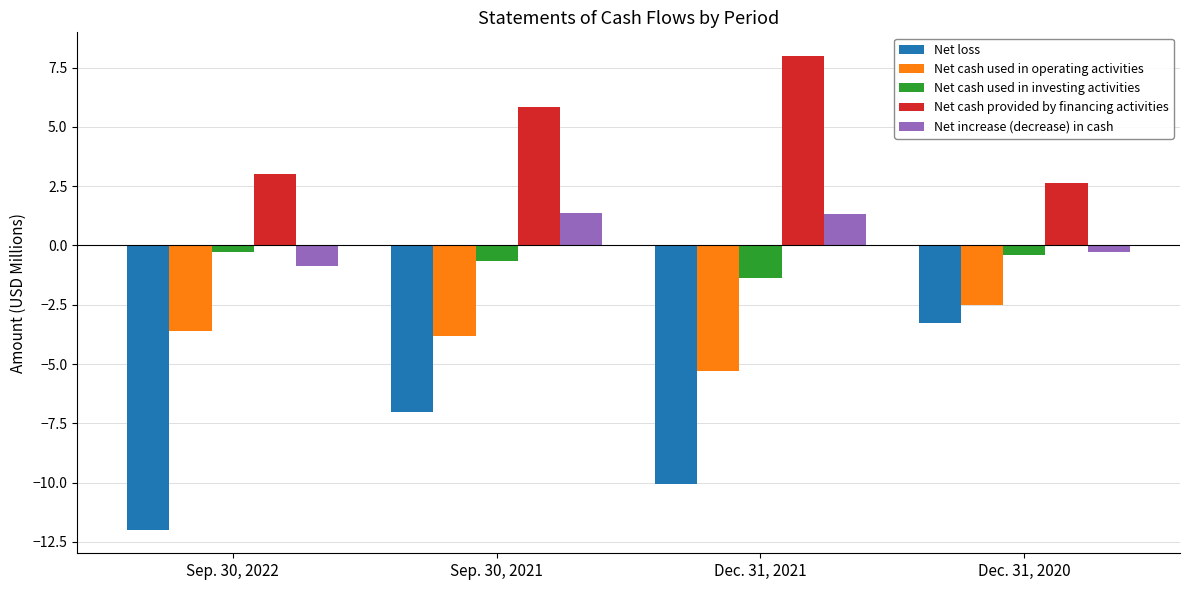

What is the sum of the Net cash provided by financing activities values at Sep. 30, 2022 and Dec. 31, 2021?

11.0